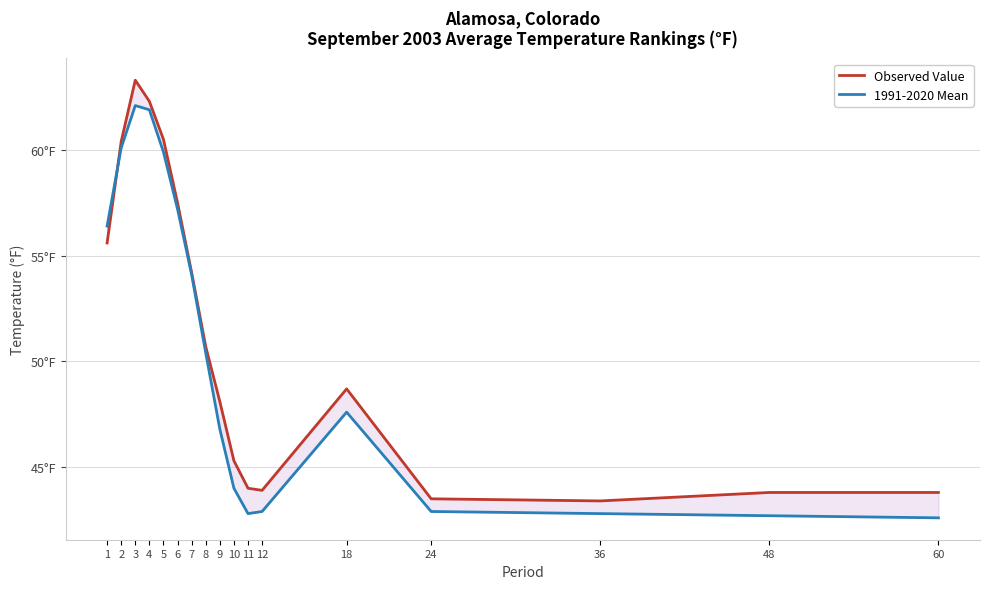

Where is 1991-2020 Mean nearest to the value 52?

8